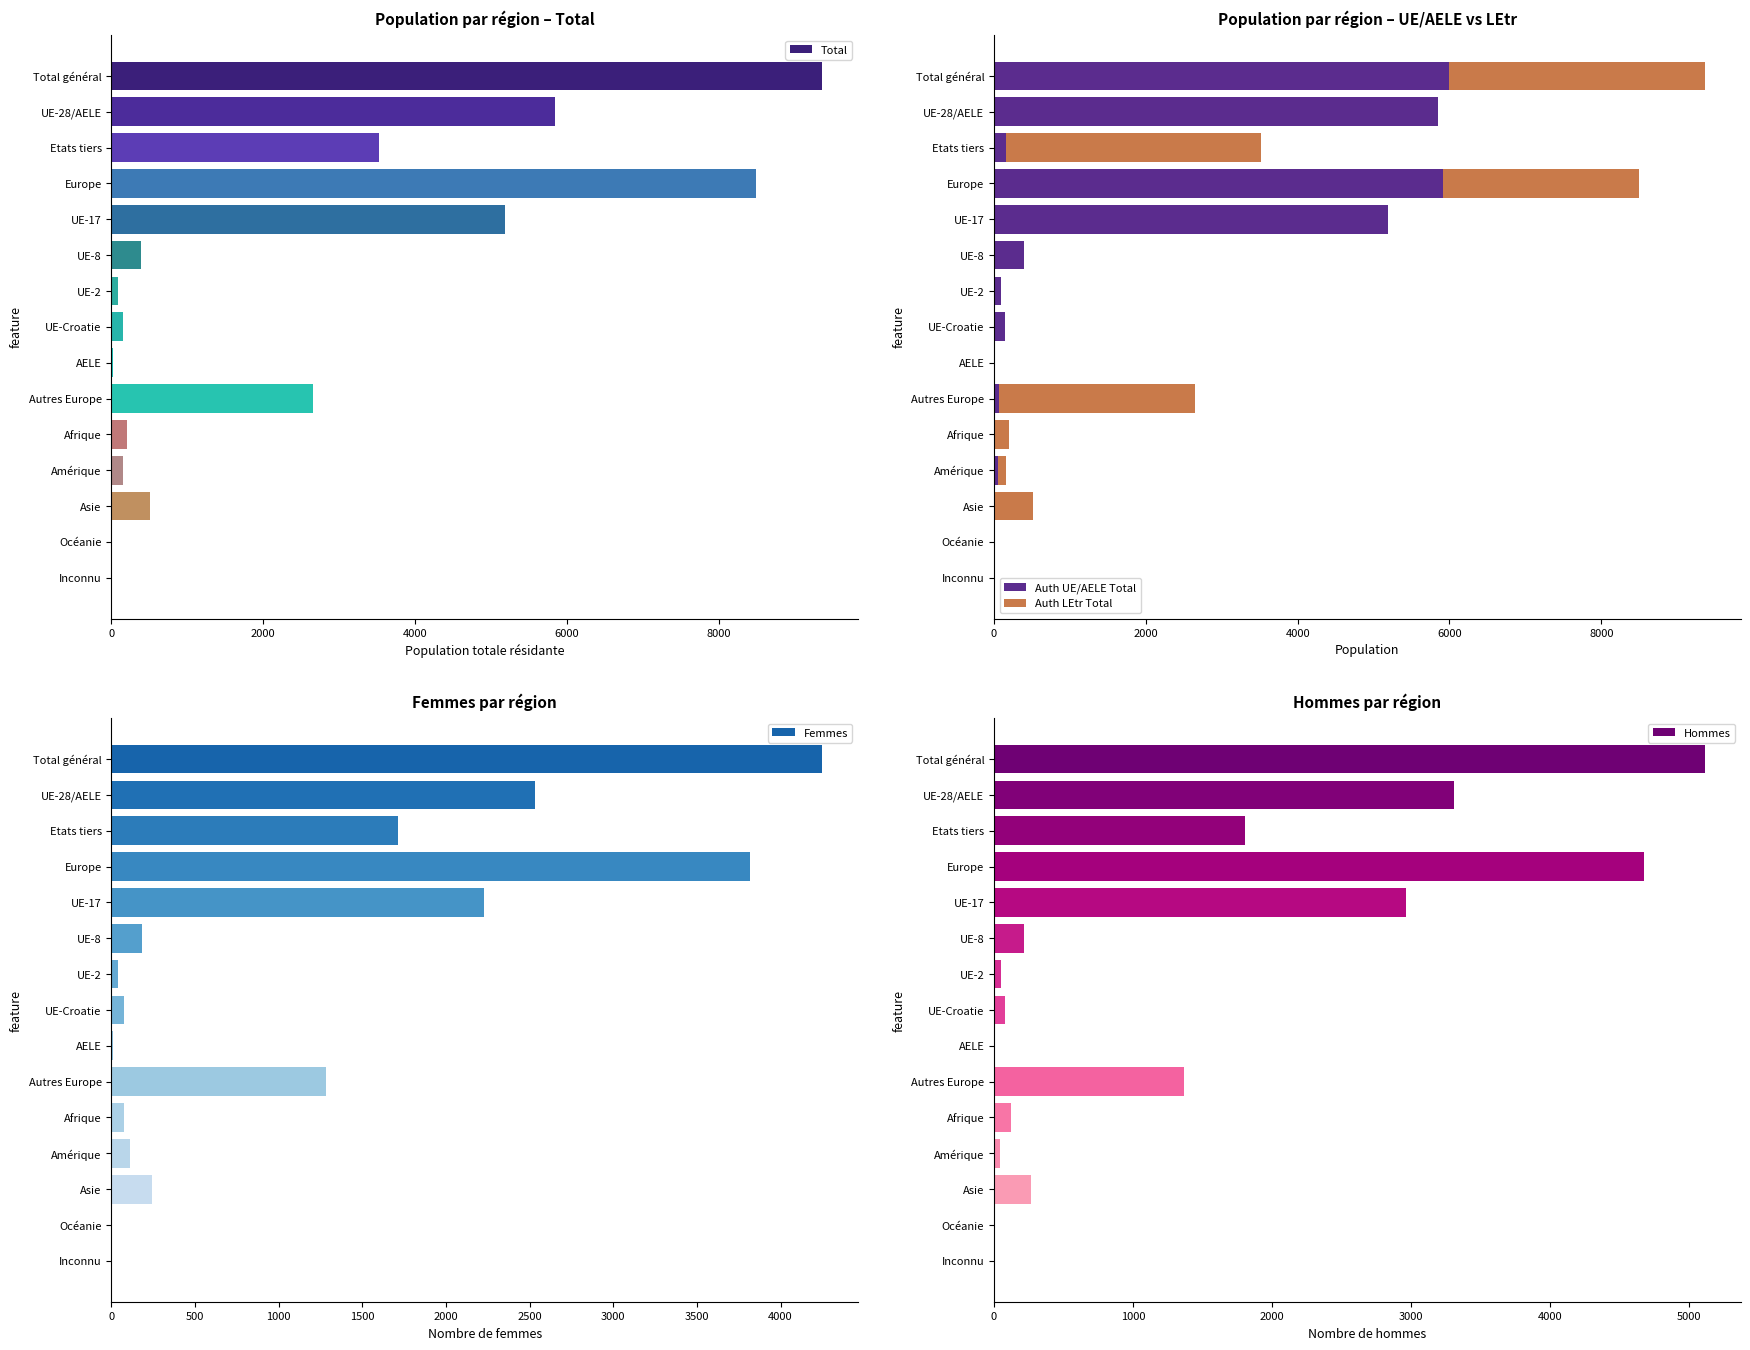

Where is Femmes nearest to the value 2125?

UE-17